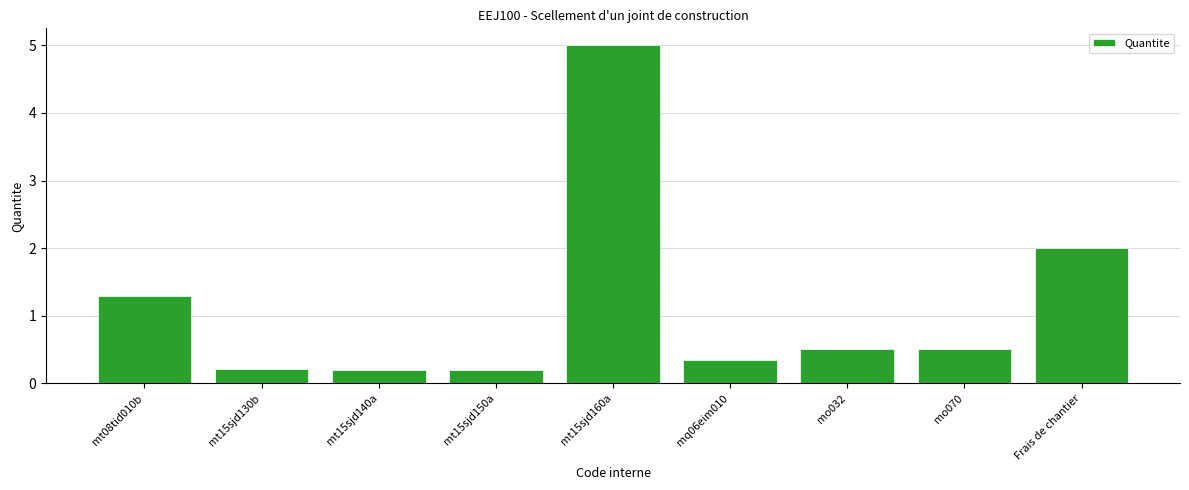

What is the maximum value shown in the chart?

5.0